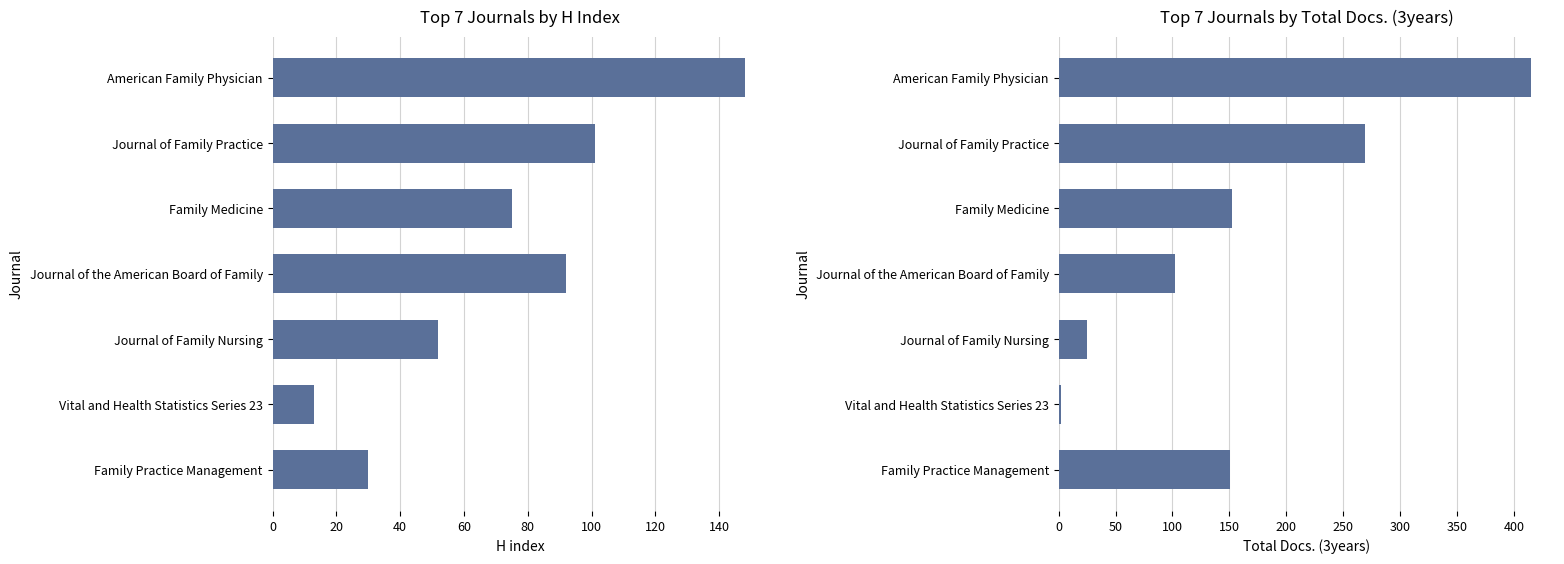

The value of H index at 20 is 101. True or false?

True